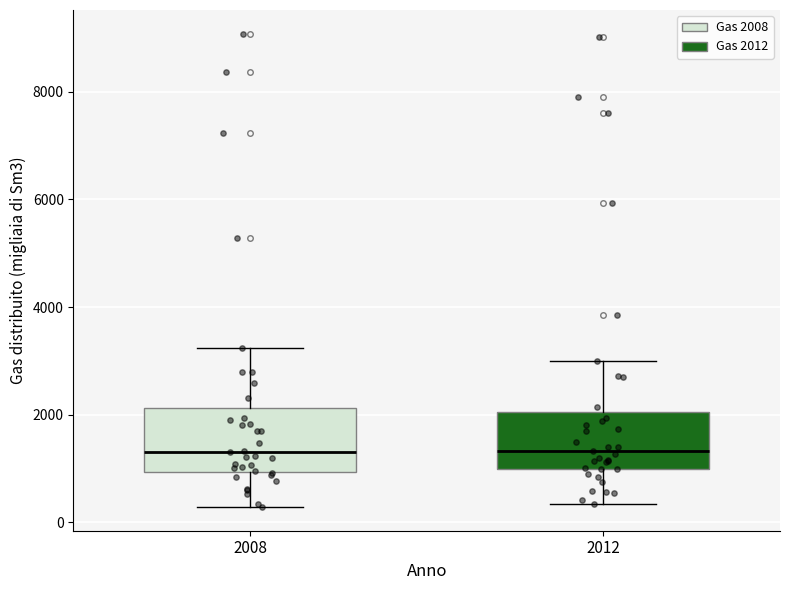

Reading left to right, transcribe this box plot: for each box, give where its median line is, the range the box spans, and where its two whiskers end, as read against the y-axis. The values are not printed on the chart, so give them approximately, as read against the axis.

2008: median 1400, box 1000 to 2200, whiskers 200 to 3200
2012: median 1400, box 1000 to 2000, whiskers 400 to 3000